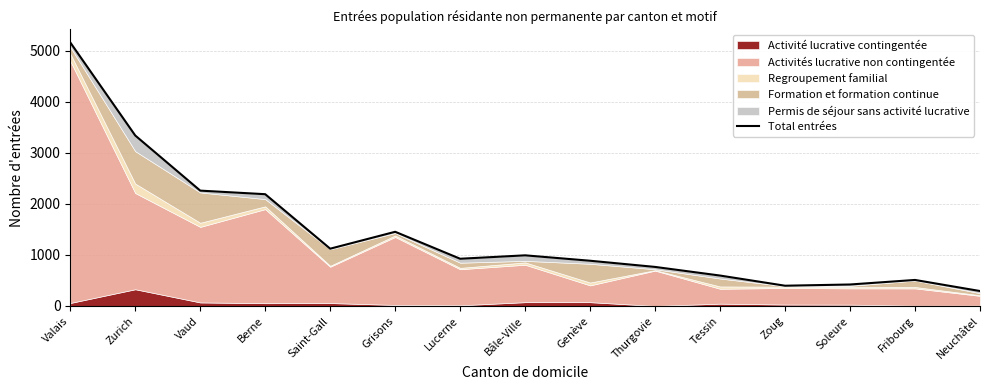

Rank the categories by value from lowest to highest.

Neuchâtel, Zoug, Soleure, Fribourg, Tessin, Thurgovie, Genève, Lucerne, Bâle-Ville, Saint-Gall, Grisons, Berne, Vaud, Zurich, Valais